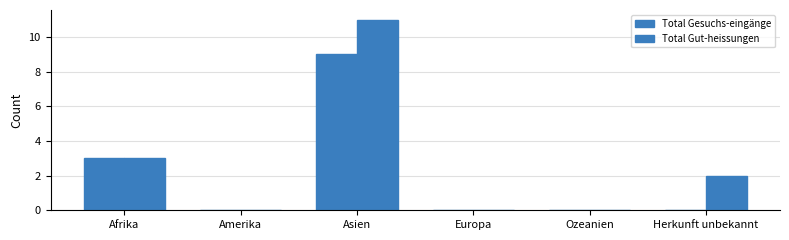

What is the average value of the Total Gut-heissungen series?

3